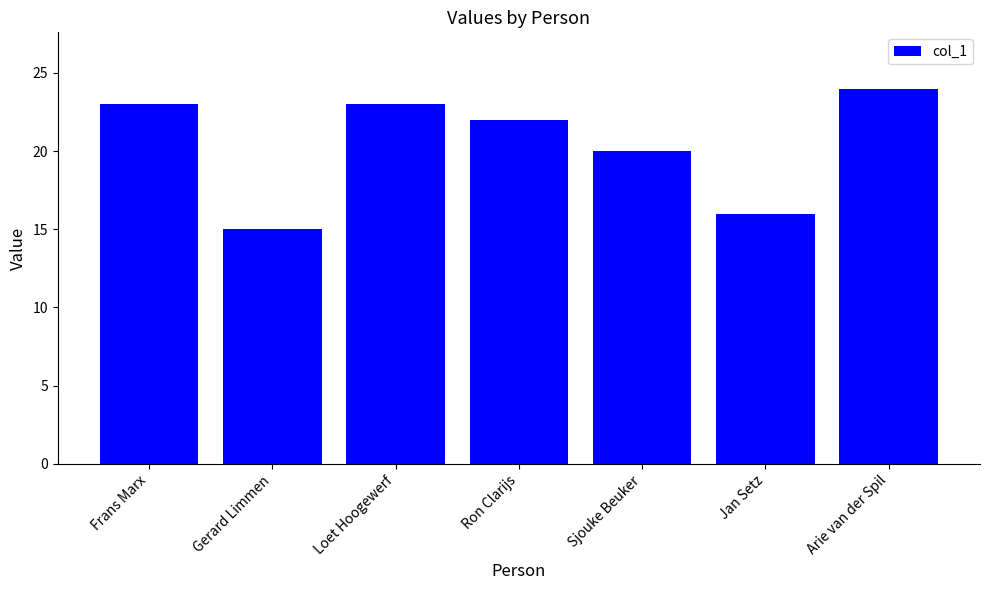

What is the label of the 6th bar from the right?

Gerard Limmen